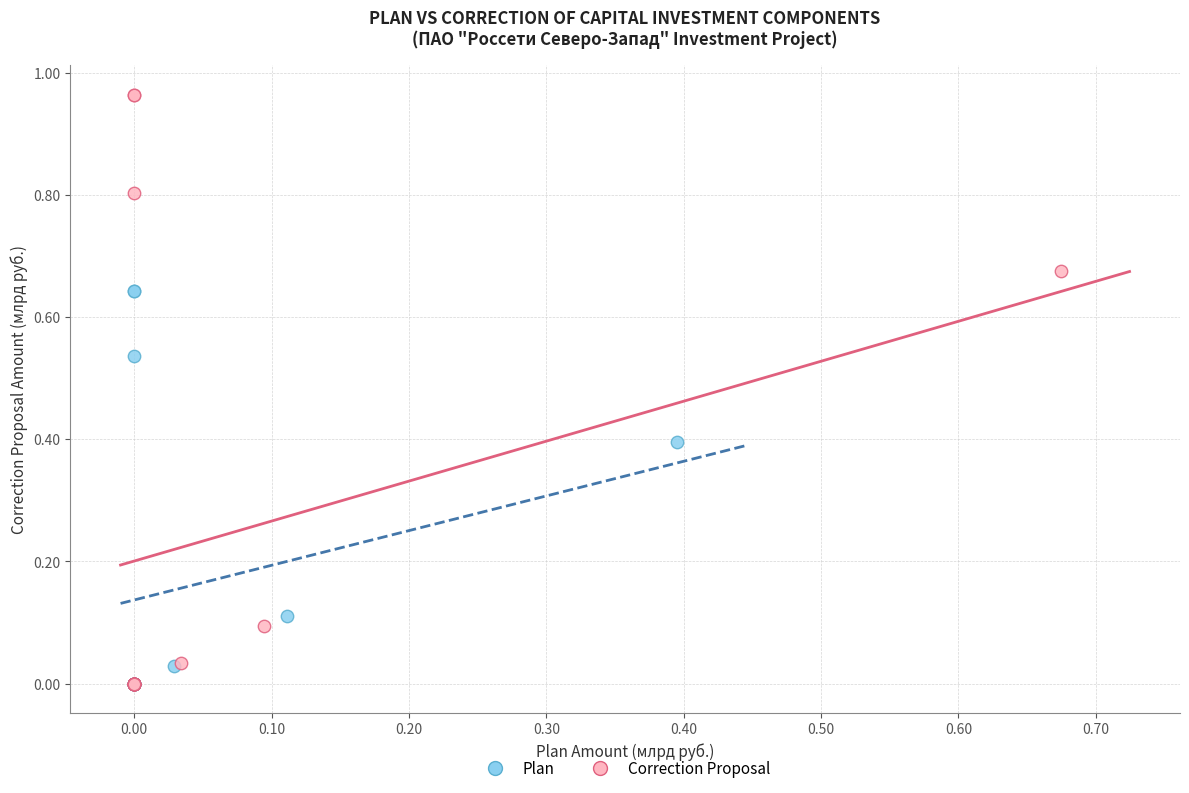

Which series contains the highest Y value?

Correction Proposal